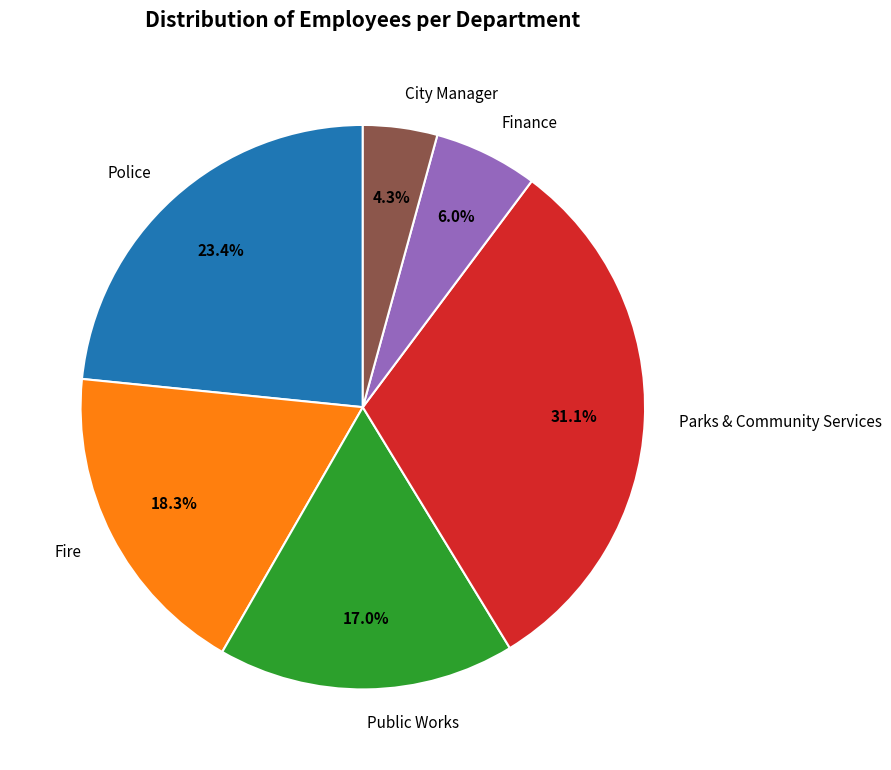

Count the number of slices in the pie.

6